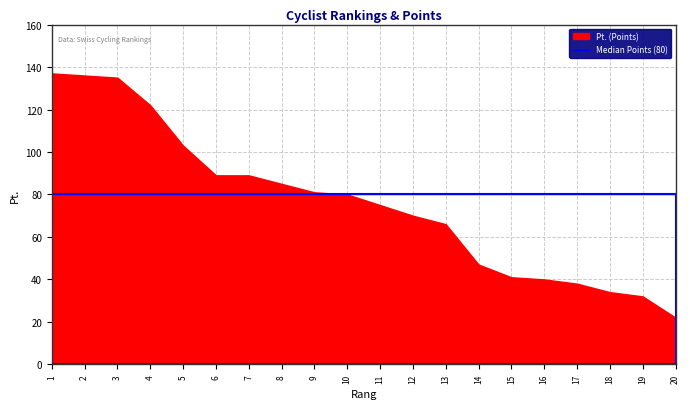

What is the difference between the second highest and second lowest values?

104